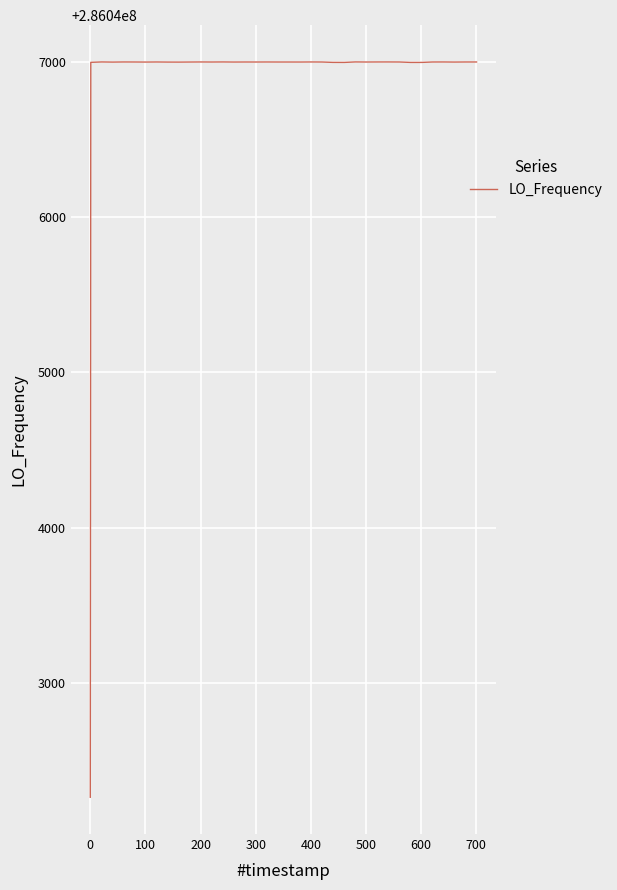

What is the difference between the second highest and second lowest values?

3.0